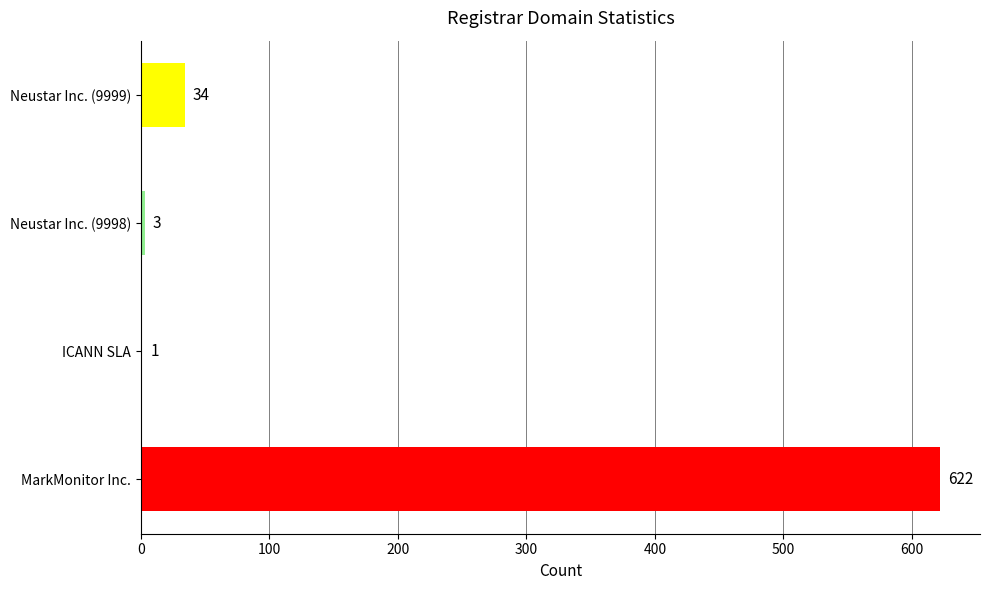

What is the sum of all values?

660